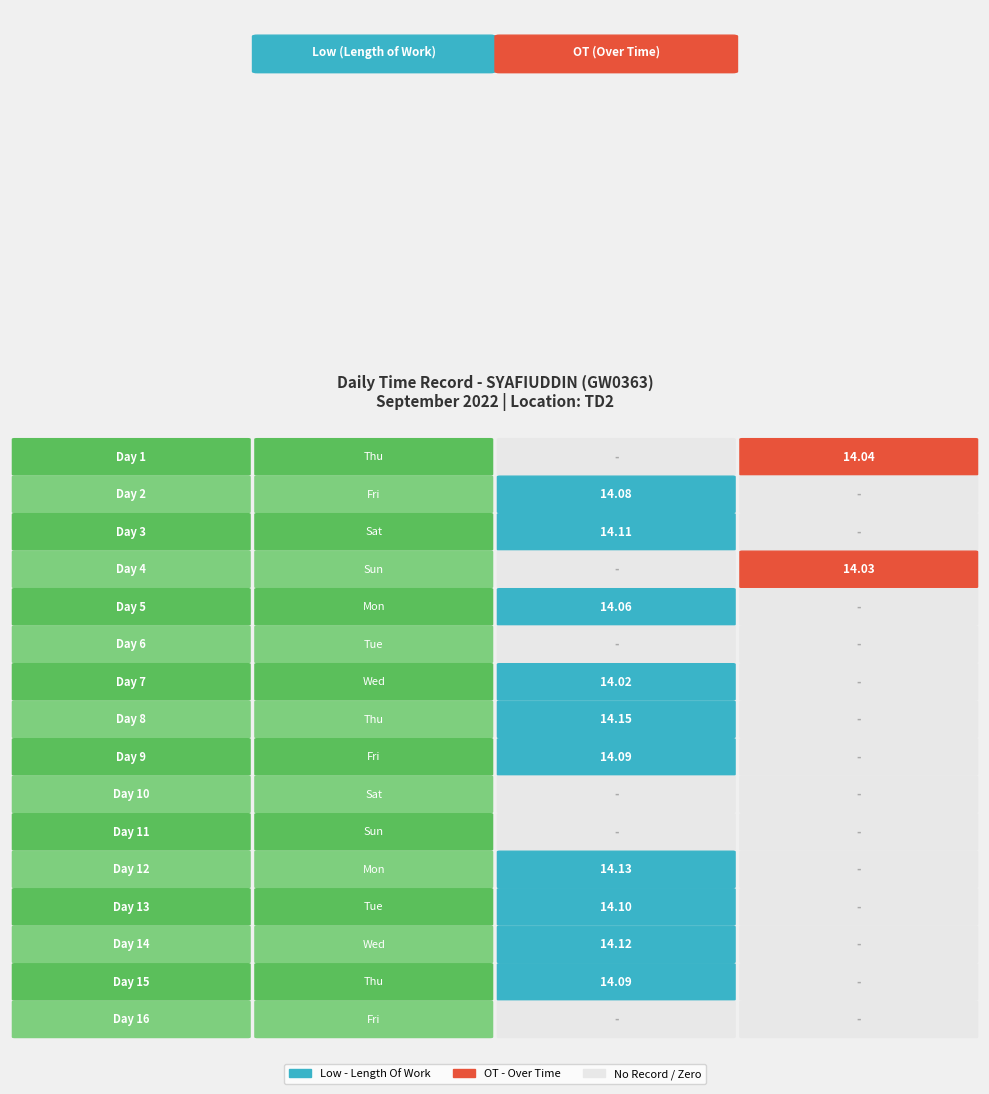

At which label is 5 closest to 7?

1